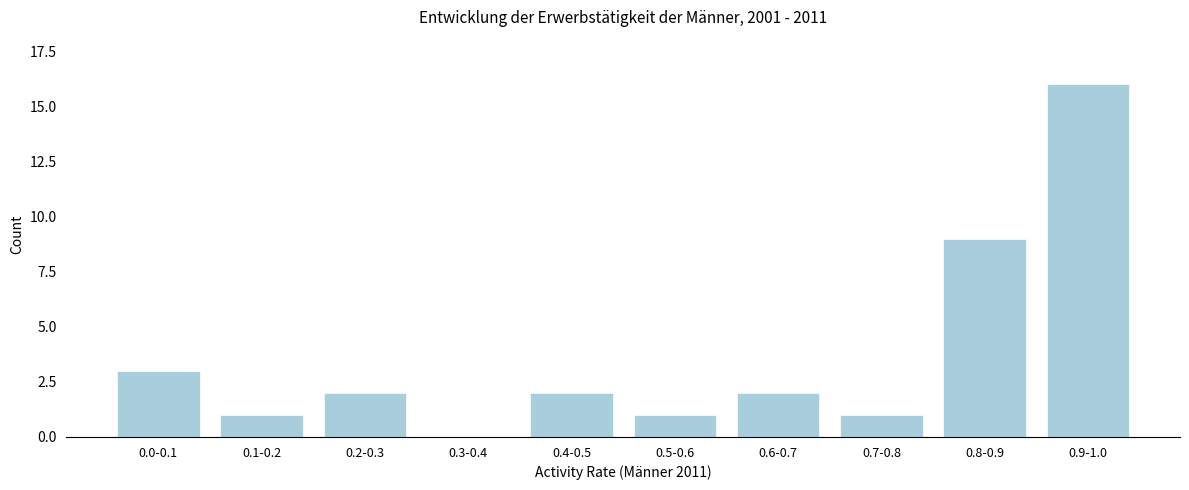

Reading right to left, what are all the values shown in this chart?

0.9-1.0=16	0.8-0.9=9	0.7-0.8=1	0.6-0.7=2	0.5-0.6=1	0.4-0.5=2	0.3-0.4=0	0.2-0.3=2	0.1-0.2=1	0.0-0.1=3